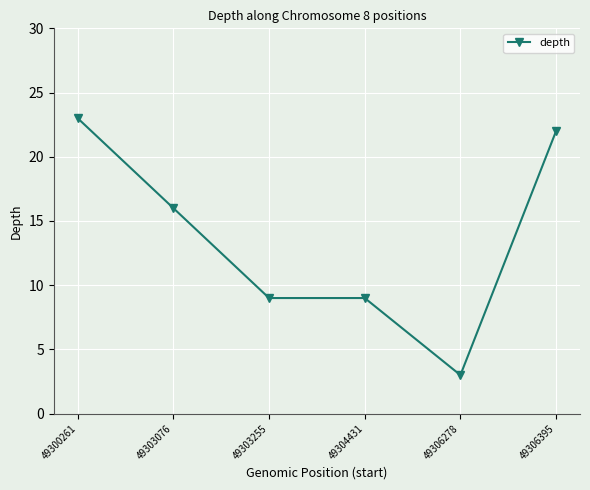

Between 49306395 and 49306278, which is larger?

49306395